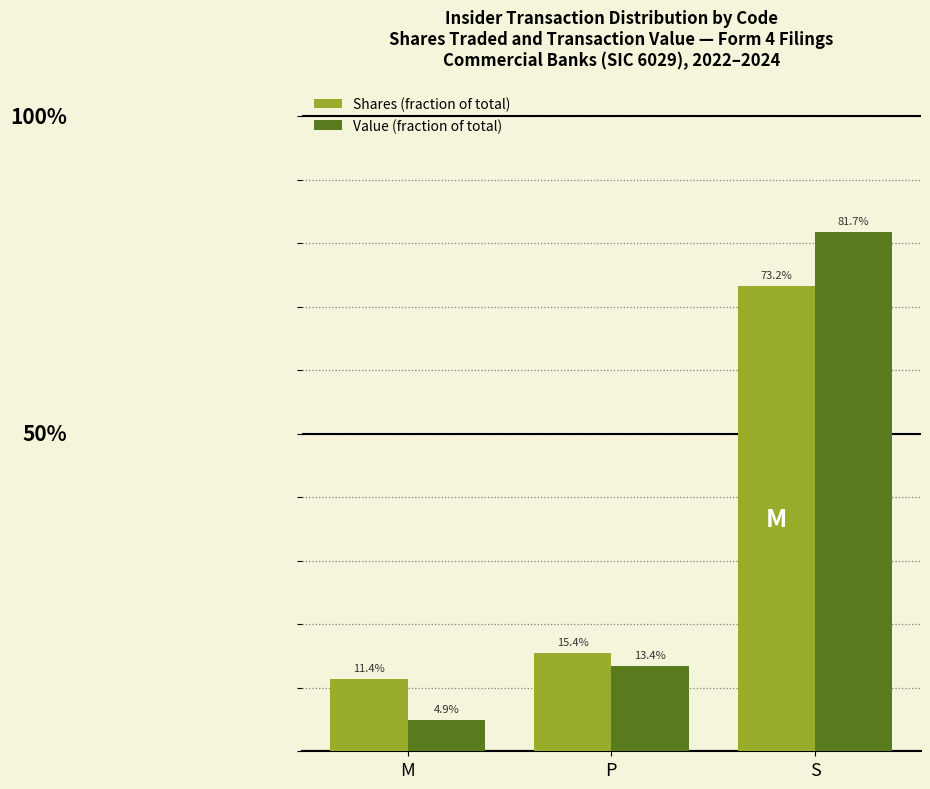

Does the chart contain any negative values?

No